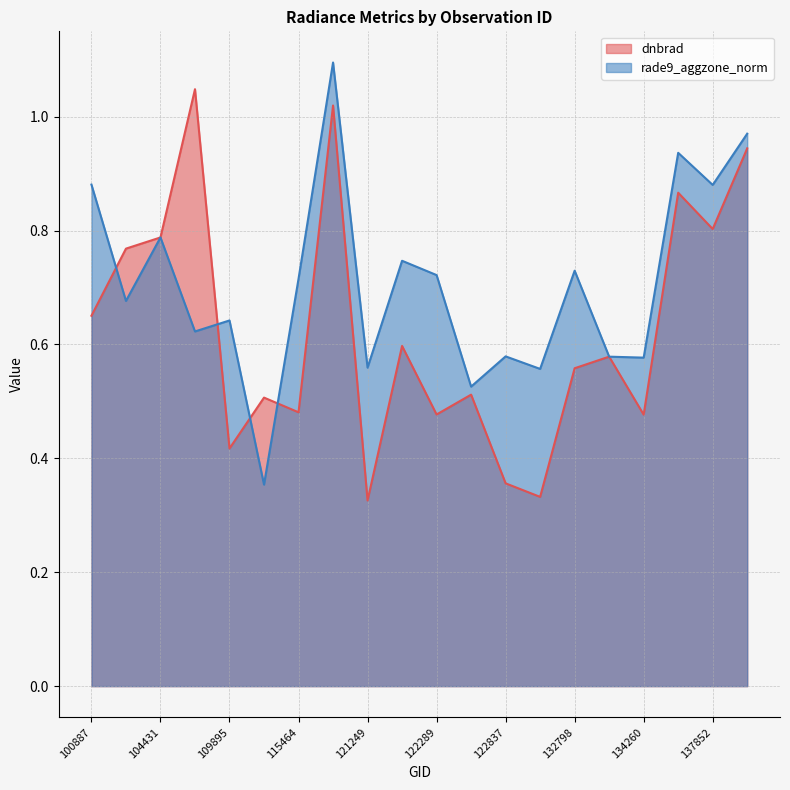

True or false: dnbrad has a value of 0.7 at 109184.

False